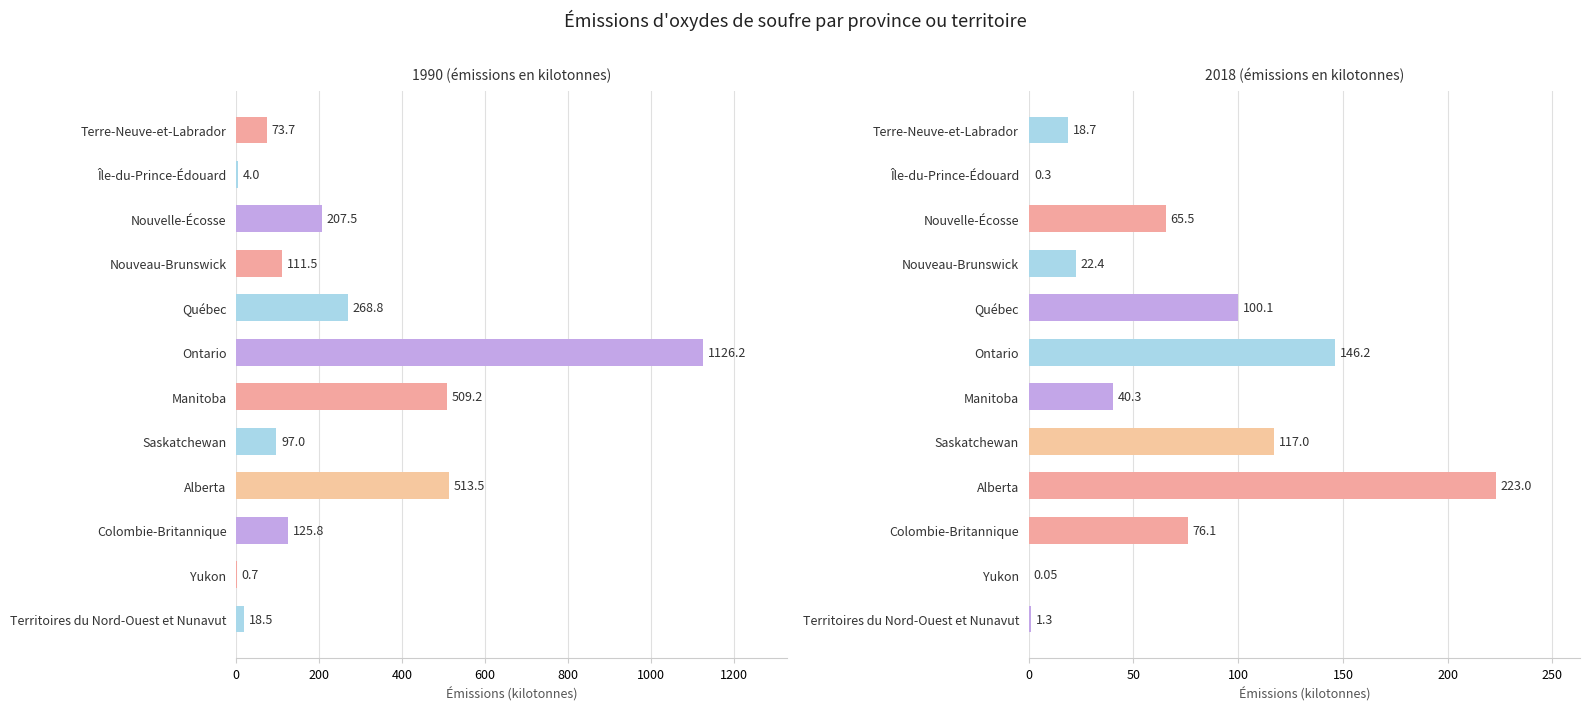

How many series are shown in this chart?

2